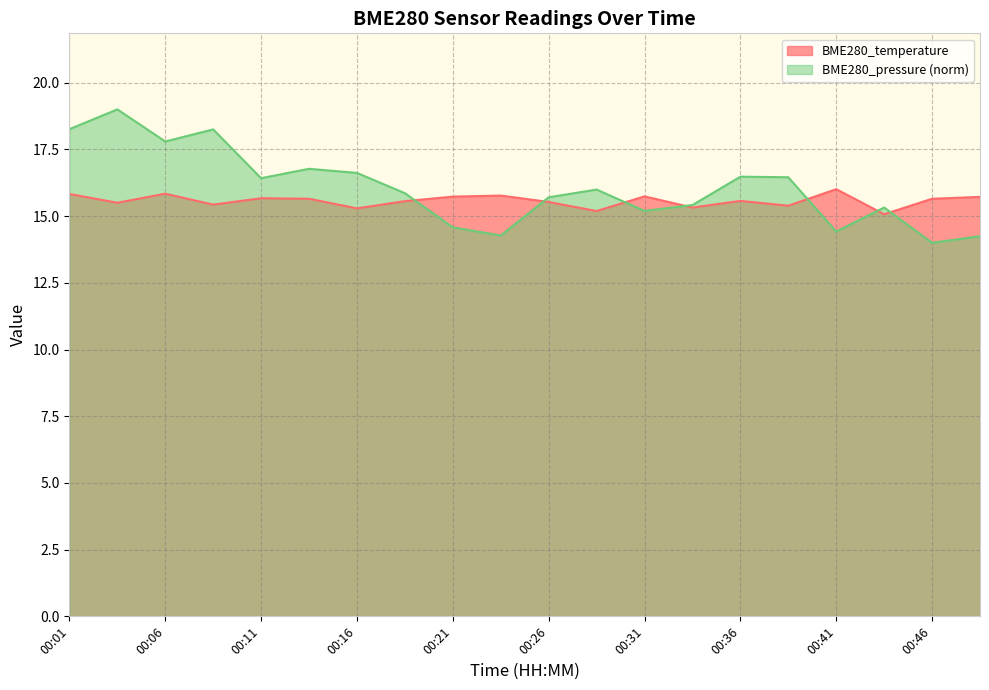

What is the difference between the maximum and minimum values in the BME280_pressure series?

5.0